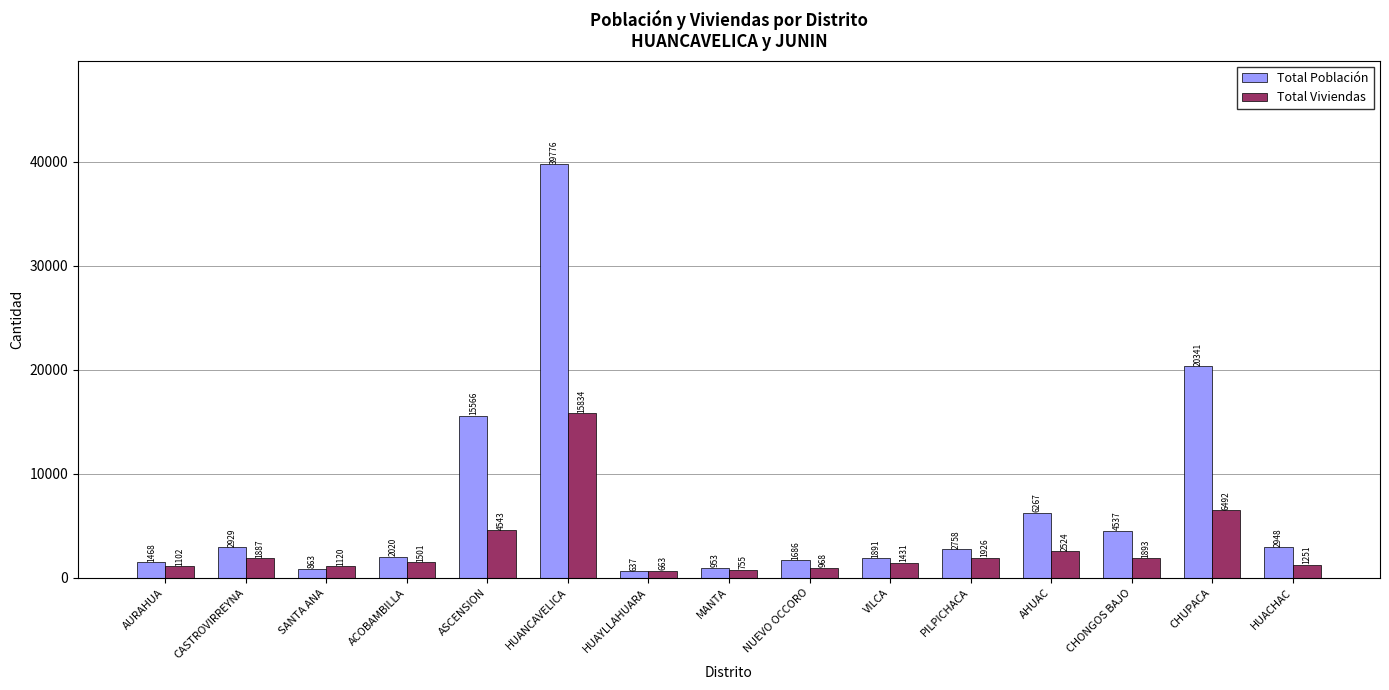

At AURAHUA, list the series in order from largest to smallest.

Total Población, Total Viviendas